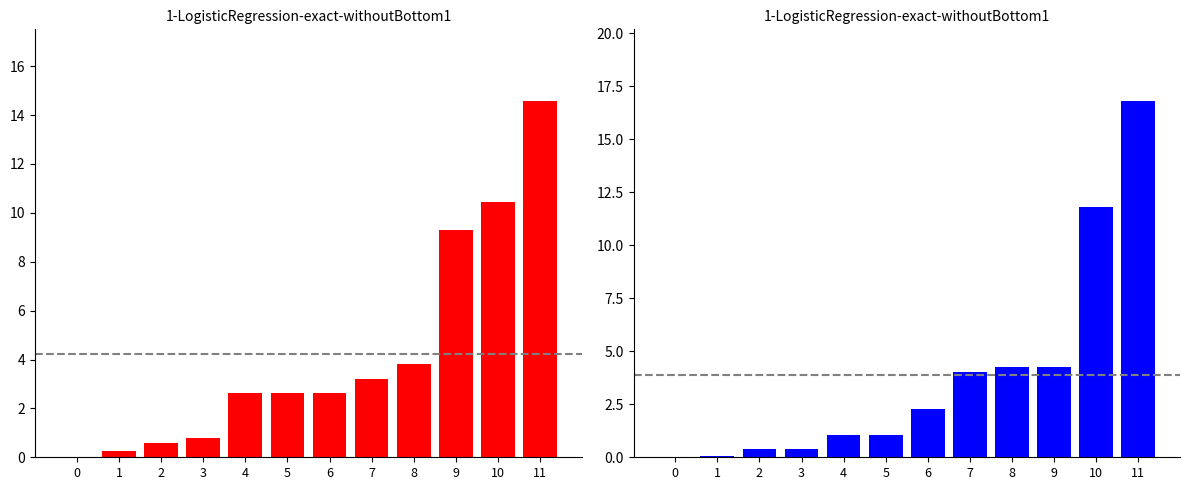

What is the approximate value of Белки at 9?

9.3